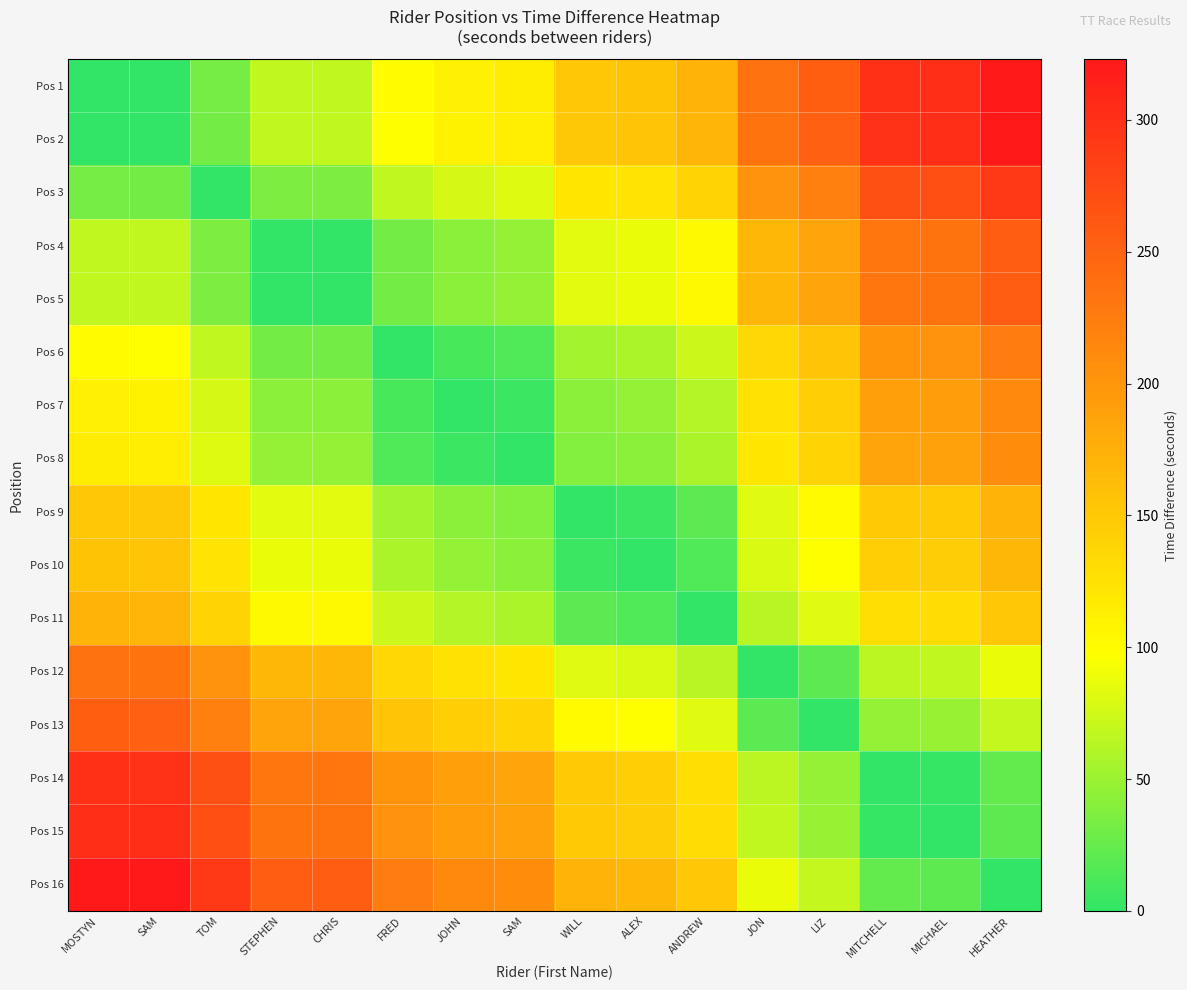

Reading left to right, list all the values displayed in this chart.

Pos 1: MOSTYN=0	SAM=1	TOM=32	STEPHEN=68	CHRIS=68	FRED=99	JOHN=110	SAM=114	WILL=152	ALEX=156	ANDREW=171	JON=235	LIZ=254	MITCHELL=300	MICHAEL=302	HEATHER=323
Pos 2: MOSTYN=1	SAM=0	TOM=31	STEPHEN=67	CHRIS=67	FRED=98	JOHN=109	SAM=113	WILL=151	ALEX=155	ANDREW=170	JON=234	LIZ=253	MITCHELL=299	MICHAEL=301	HEATHER=322
Pos 3: MOSTYN=32	SAM=31	TOM=0	STEPHEN=36	CHRIS=36	FRED=67	JOHN=78	SAM=82	WILL=120	ALEX=124	ANDREW=139	JON=203	LIZ=222	MITCHELL=268	MICHAEL=270	HEATHER=291
Pos 4: MOSTYN=68	SAM=67	TOM=36	STEPHEN=0	CHRIS=0	FRED=31	JOHN=42	SAM=46	WILL=84	ALEX=88	ANDREW=103	JON=167	LIZ=186	MITCHELL=232	MICHAEL=234	HEATHER=255
Pos 5: MOSTYN=68	SAM=67	TOM=36	STEPHEN=0	CHRIS=0	FRED=31	JOHN=42	SAM=46	WILL=84	ALEX=88	ANDREW=103	JON=167	LIZ=186	MITCHELL=232	MICHAEL=234	HEATHER=255
Pos 6: MOSTYN=99	SAM=98	TOM=67	STEPHEN=31	CHRIS=31	FRED=0	JOHN=11	SAM=15	WILL=53	ALEX=57	ANDREW=72	JON=136	LIZ=155	MITCHELL=201	MICHAEL=203	HEATHER=224
Pos 7: MOSTYN=110	SAM=109	TOM=78	STEPHEN=42	CHRIS=42	FRED=11	JOHN=0	SAM=4	WILL=42	ALEX=46	ANDREW=61	JON=125	LIZ=144	MITCHELL=190	MICHAEL=192	HEATHER=213
Pos 8: MOSTYN=114	SAM=113	TOM=82	STEPHEN=46	CHRIS=46	FRED=15	JOHN=4	SAM=0	WILL=38	ALEX=42	ANDREW=57	JON=121	LIZ=140	MITCHELL=186	MICHAEL=188	HEATHER=209
Pos 9: MOSTYN=152	SAM=151	TOM=120	STEPHEN=84	CHRIS=84	FRED=53	JOHN=42	SAM=38	WILL=0	ALEX=4	ANDREW=19	JON=83	LIZ=102	MITCHELL=148	MICHAEL=150	HEATHER=171
Pos 10: MOSTYN=156	SAM=155	TOM=124	STEPHEN=88	CHRIS=88	FRED=57	JOHN=46	SAM=42	WILL=4	ALEX=0	ANDREW=15	JON=79	LIZ=98	MITCHELL=144	MICHAEL=146	HEATHER=167
Pos 11: MOSTYN=171	SAM=170	TOM=139	STEPHEN=103	CHRIS=103	FRED=72	JOHN=61	SAM=57	WILL=19	ALEX=15	ANDREW=0	JON=64	LIZ=83	MITCHELL=129	MICHAEL=131	HEATHER=152
Pos 12: MOSTYN=235	SAM=234	TOM=203	STEPHEN=167	CHRIS=167	FRED=136	JOHN=125	SAM=121	WILL=83	ALEX=79	ANDREW=64	JON=0	LIZ=19	MITCHELL=65	MICHAEL=67	HEATHER=88
Pos 13: MOSTYN=254	SAM=253	TOM=222	STEPHEN=186	CHRIS=186	FRED=155	JOHN=144	SAM=140	WILL=102	ALEX=98	ANDREW=83	JON=19	LIZ=0	MITCHELL=46	MICHAEL=48	HEATHER=69
Pos 14: MOSTYN=300	SAM=299	TOM=268	STEPHEN=232	CHRIS=232	FRED=201	JOHN=190	SAM=186	WILL=148	ALEX=144	ANDREW=129	JON=65	LIZ=46	MITCHELL=0	MICHAEL=2	HEATHER=23
Pos 15: MOSTYN=302	SAM=301	TOM=270	STEPHEN=234	CHRIS=234	FRED=203	JOHN=192	SAM=188	WILL=150	ALEX=146	ANDREW=131	JON=67	LIZ=48	MITCHELL=2	MICHAEL=0	HEATHER=21
Pos 16: MOSTYN=323	SAM=322	TOM=291	STEPHEN=255	CHRIS=255	FRED=224	JOHN=213	SAM=209	WILL=171	ALEX=167	ANDREW=152	JON=88	LIZ=69	MITCHELL=23	MICHAEL=21	HEATHER=0